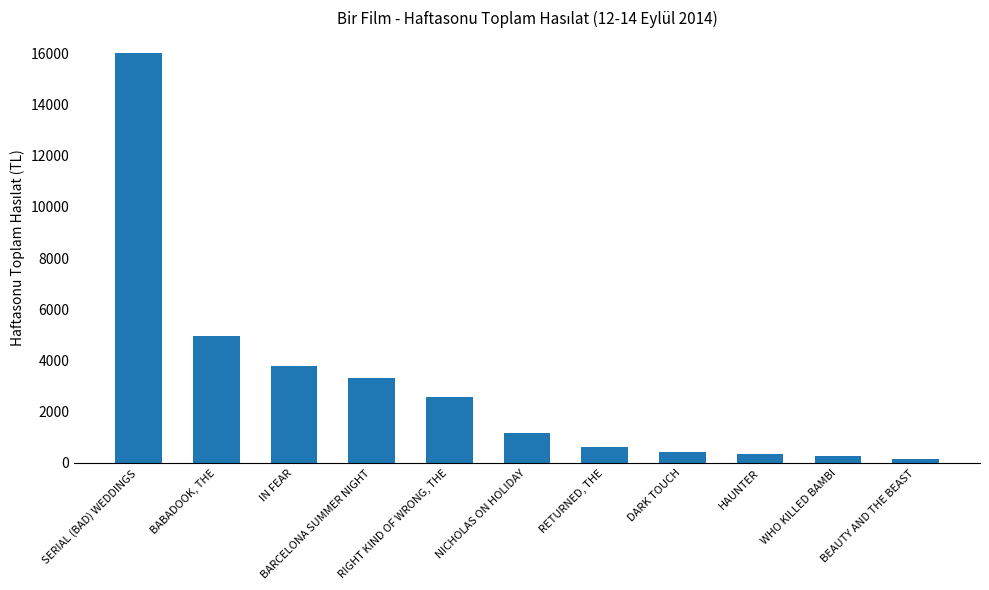

What is the value of the 7th bar from the left?

641.0